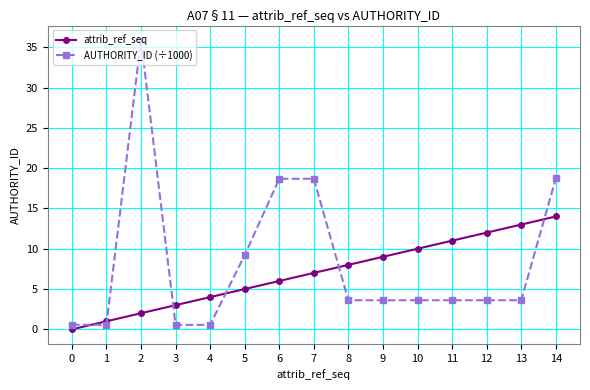

How many lines are shown in the chart?

2